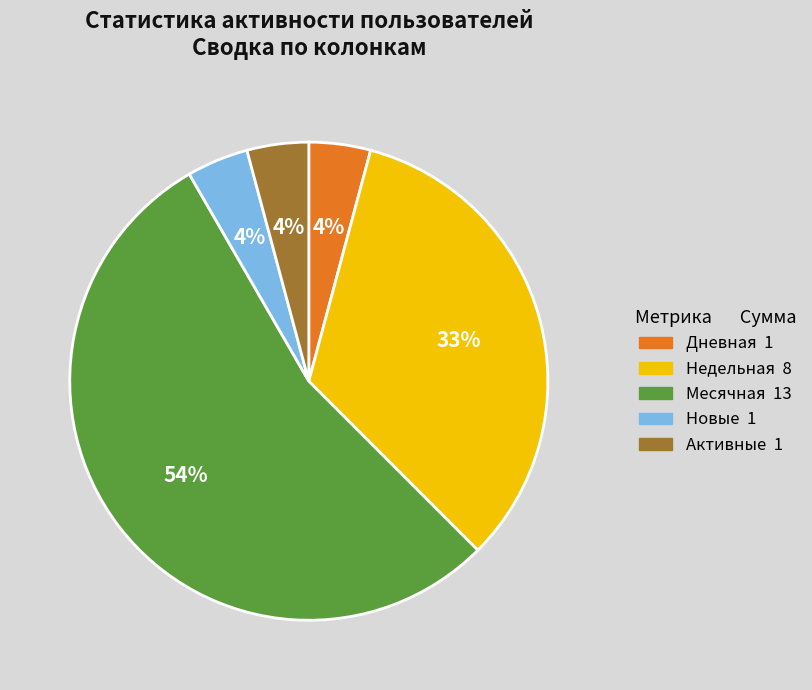

Is there any slice that represents more than half of the pie?

Yes